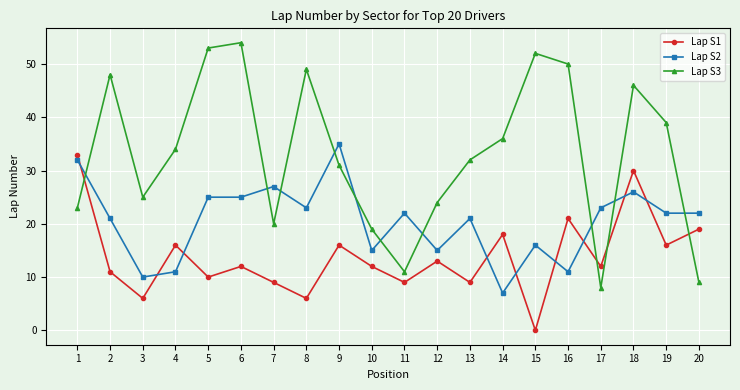

Reading left to right, what are all the values shown in this chart?

Lap S1: 1=33	2=11	3=6	4=16	5=10	6=12	7=9	8=6	9=16	10=12	11=9	12=13	13=9	14=18	15=0	16=21	17=12	18=30	19=16	20=19
Lap S2: 1=32	2=21	3=10	4=11	5=25	6=25	7=27	8=23	9=35	10=15	11=22	12=15	13=21	14=7	15=16	16=11	17=23	18=26	19=22	20=22
Lap S3: 1=23	2=48	3=25	4=34	5=53	6=54	7=20	8=49	9=31	10=19	11=11	12=24	13=32	14=36	15=52	16=50	17=8	18=46	19=39	20=9